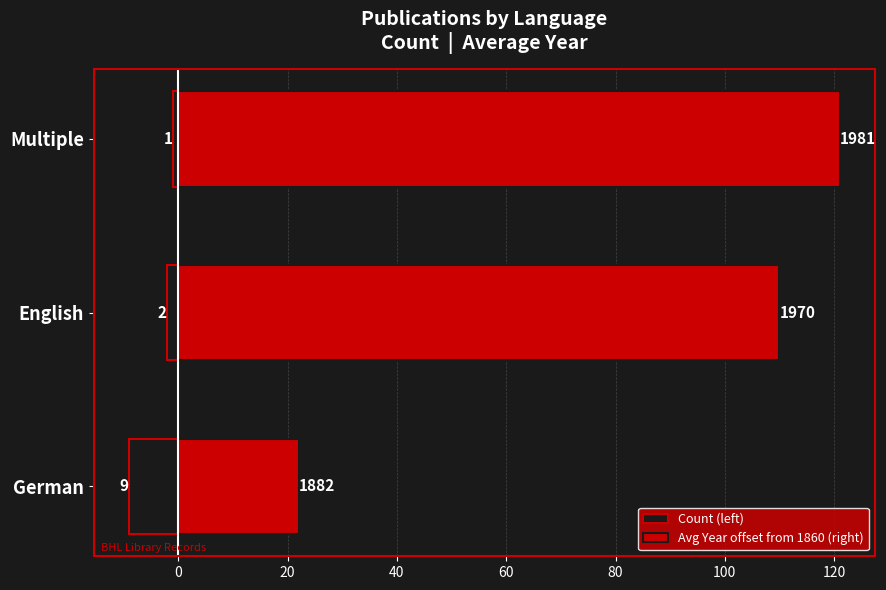

What is the total value across all series at English?

108